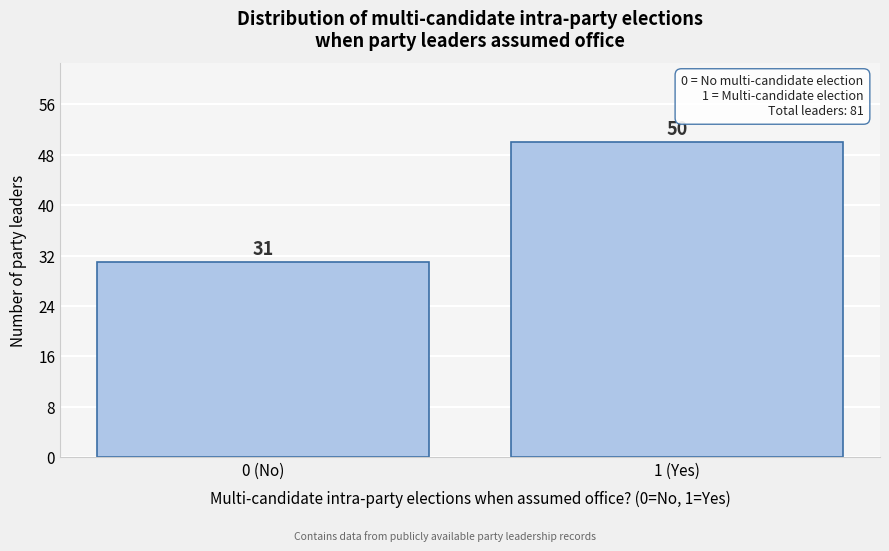

Reading right to left, what are all the values shown in this chart?

50	31